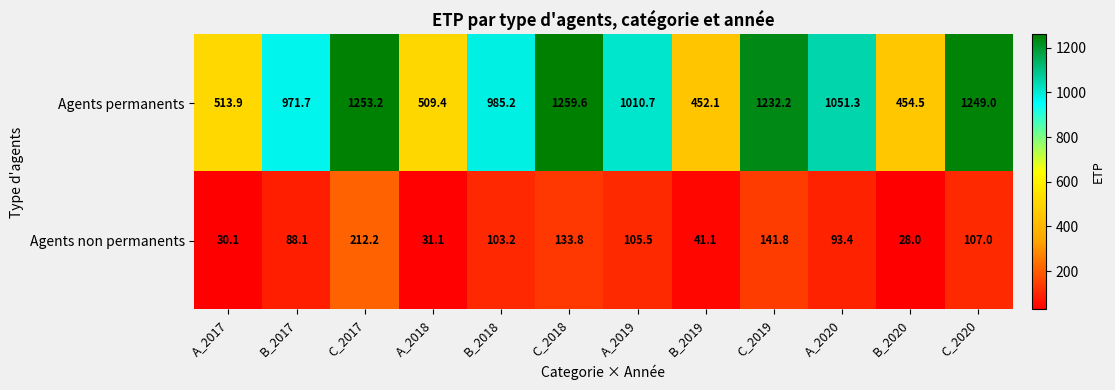

True or false: Agents non permanents has a value of 103.2 at B_2018.

True